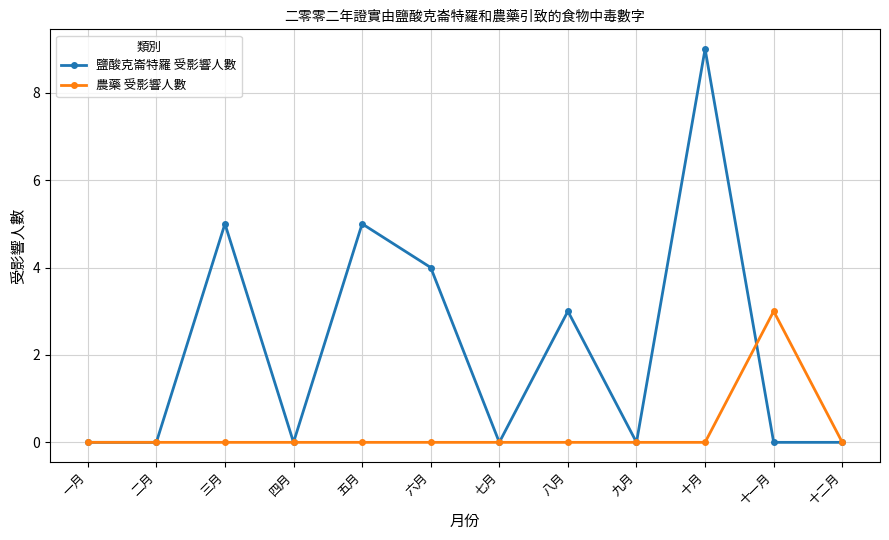

Which series has the largest total across all categories?

鹽酸克崙特羅 受影響人數